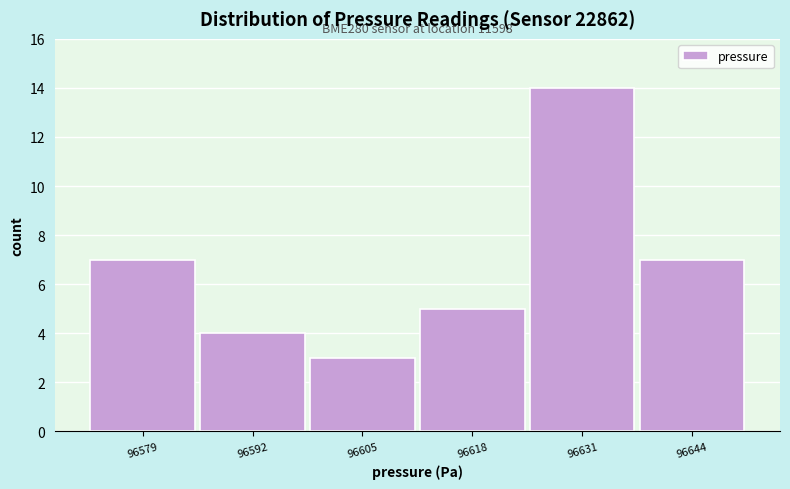

Reading right to left, list all the values displayed in this chart.

7	14	5	3	4	7